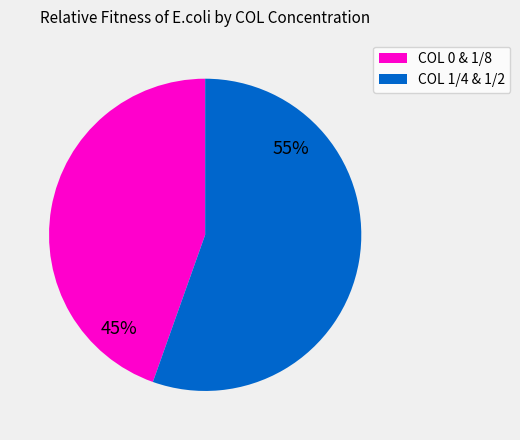

Does any single category account for the majority?

Yes